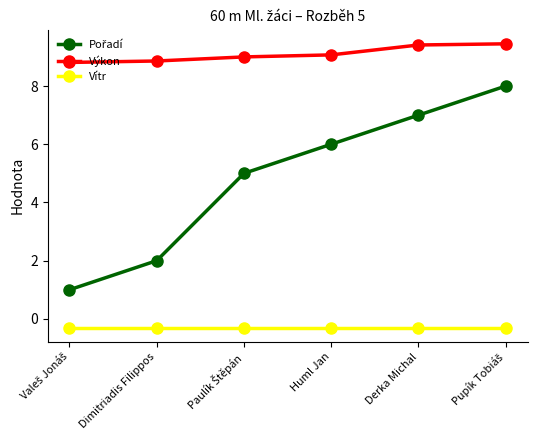

What is the sum of all Výkon values?

54.6